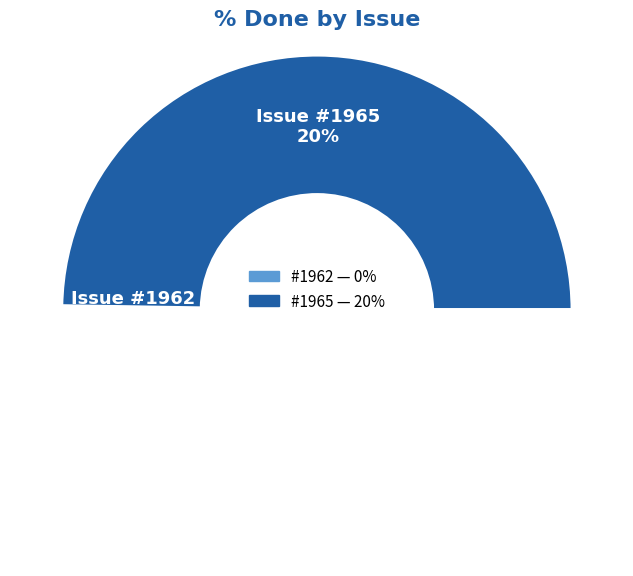

What is the smallest slice in the pie chart?

1962